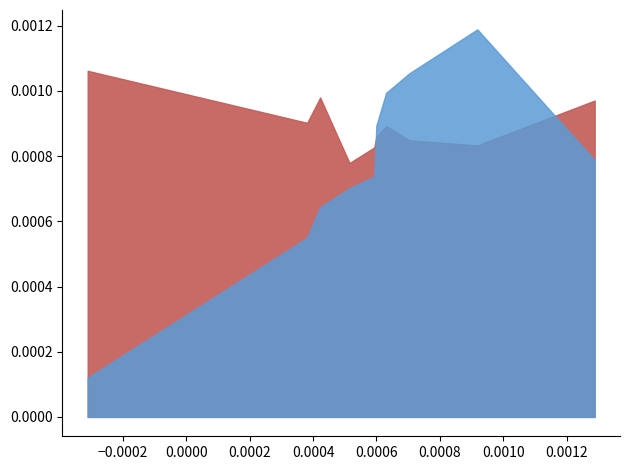

What is the value of the Feb point at the 8th from the left?

0.8